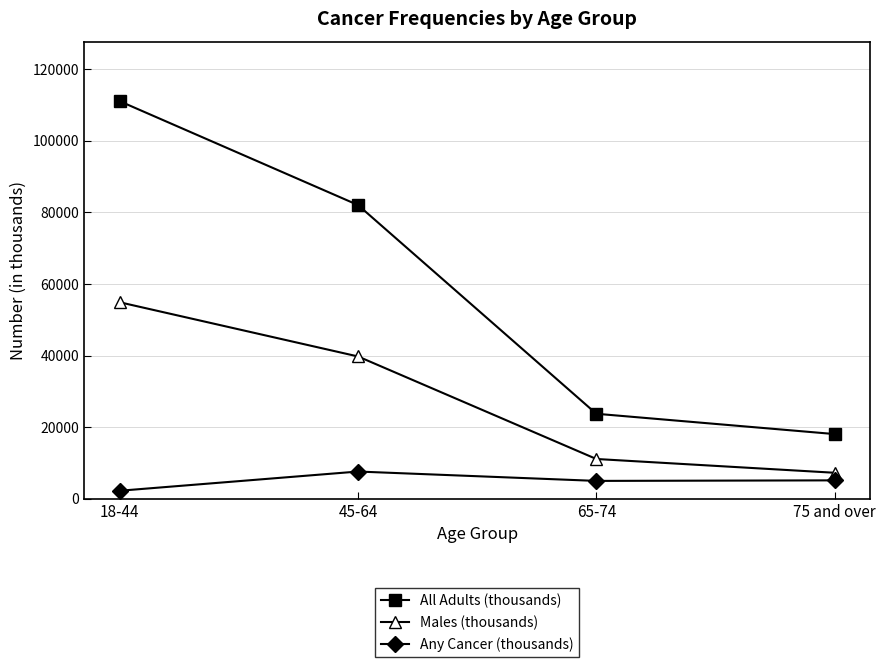

Is it true that All Adults (thousands) equals 23760 at 65-74?

True